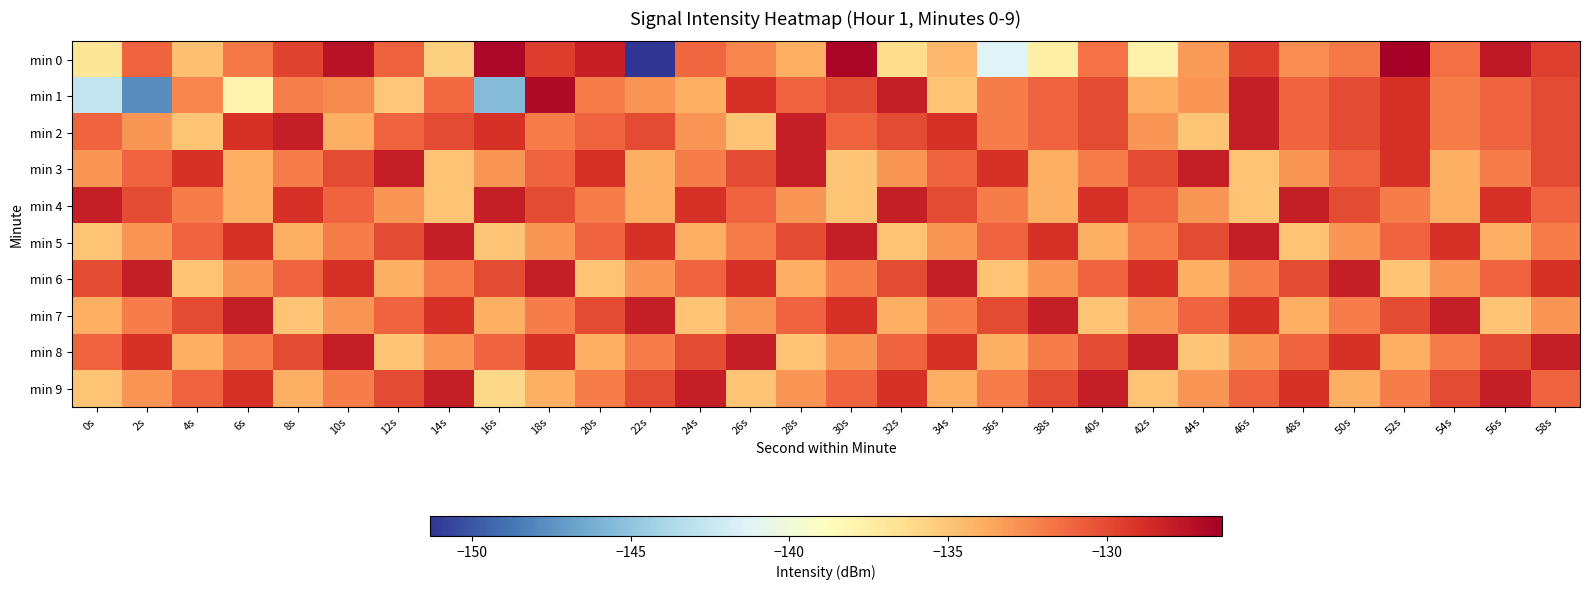

At which category is the sum across all series the highest?

58s